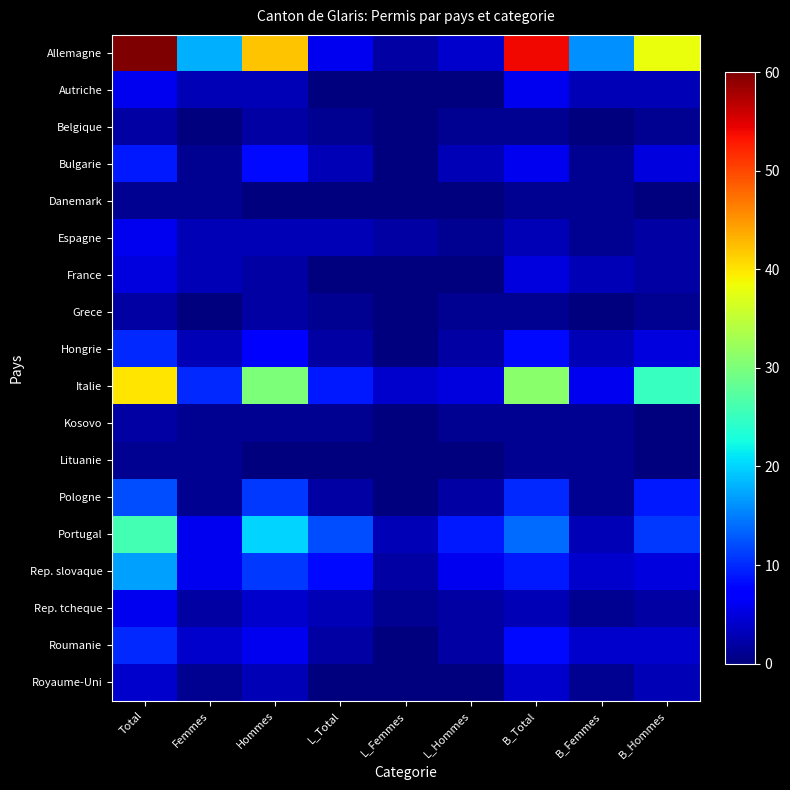

Which series changed the most between L_Femmes and L_Hommes?

Portugal